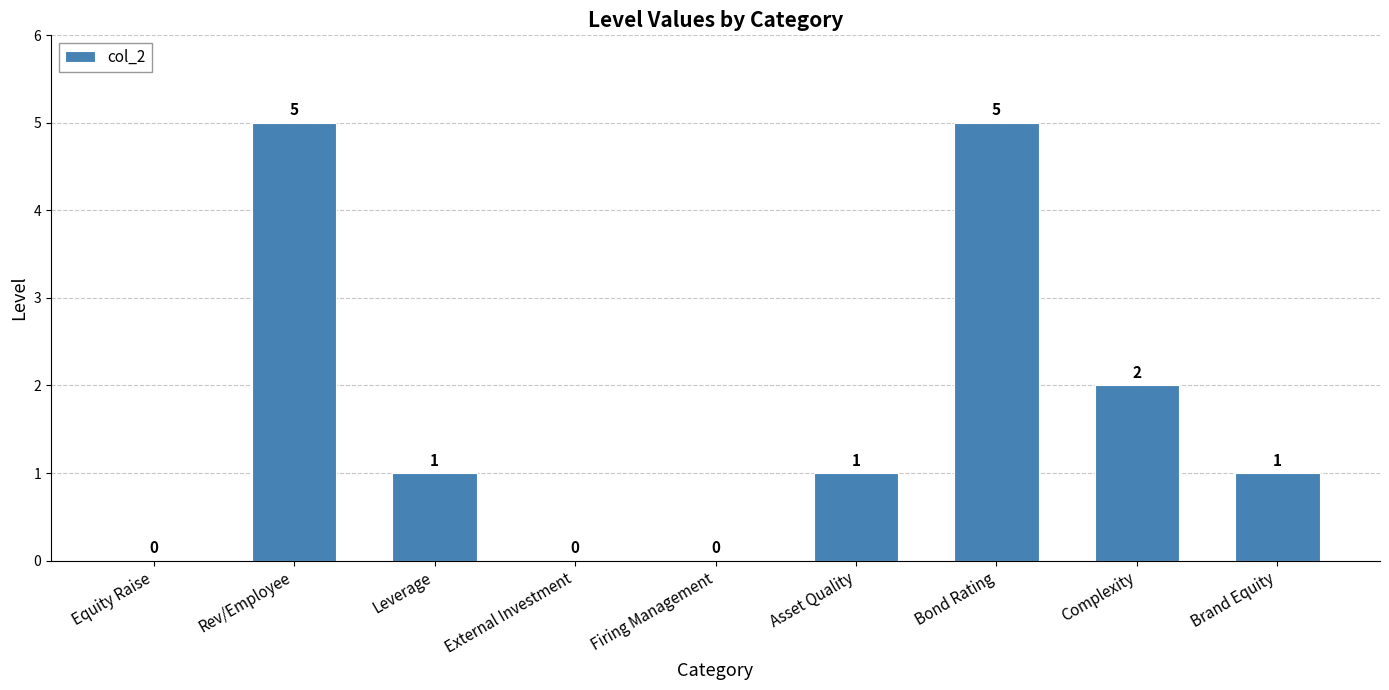

Between Rev/Employee and External Investment, which is larger?

Rev/Employee